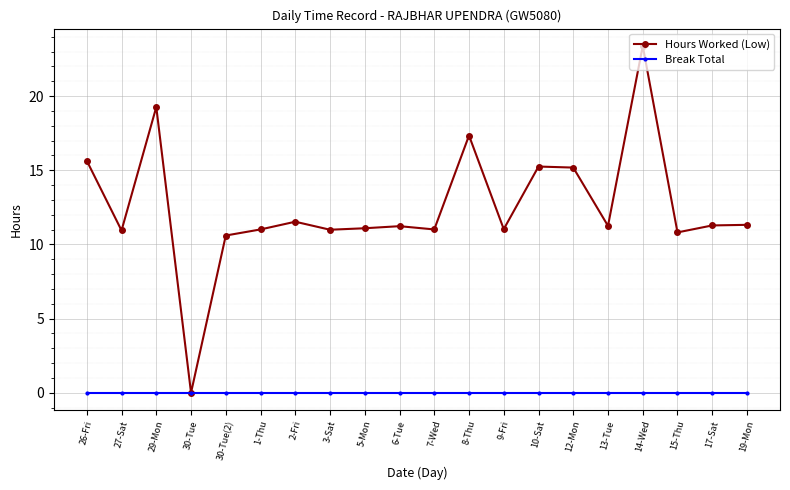

Which series has the largest range (max minus min)?

Hours Worked (Low)